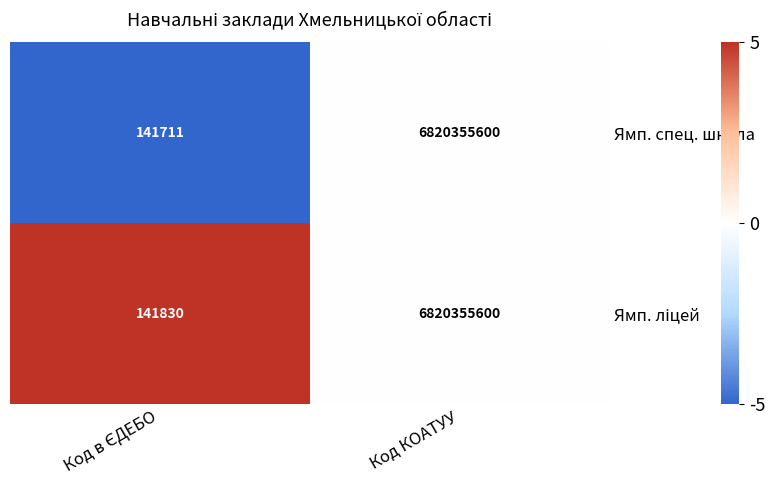

What is the highest value of the Ямп. спец. школа series?

6820355600